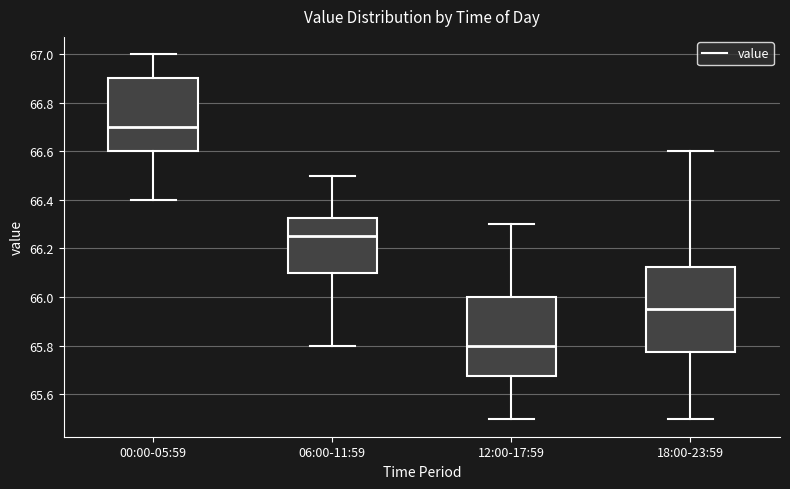

Which box's median line is the highest?

00:00-05:59